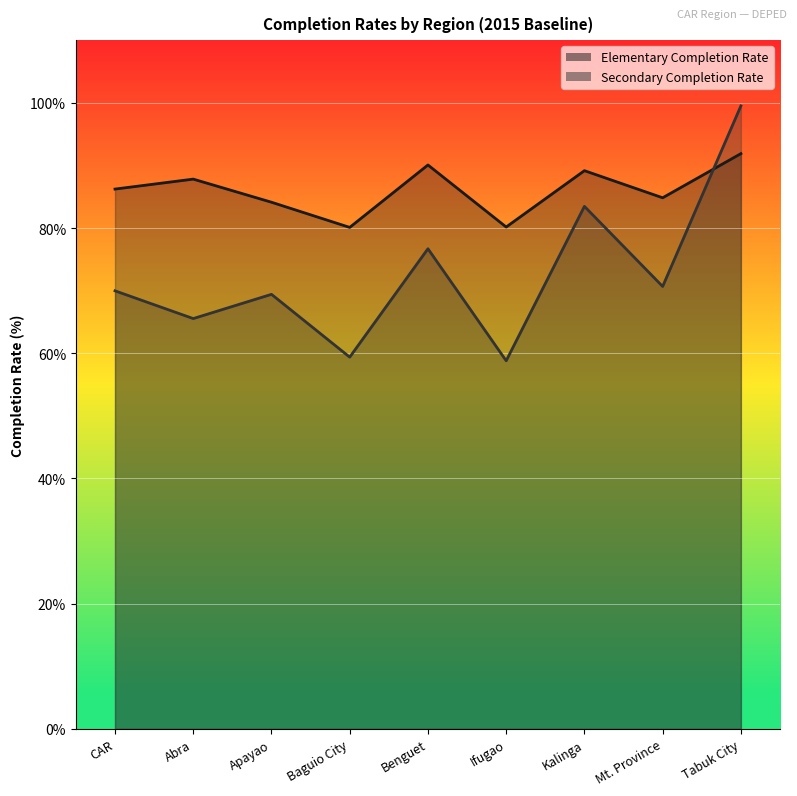

What is the sum of all Elementary Completion Rate values?

774.4